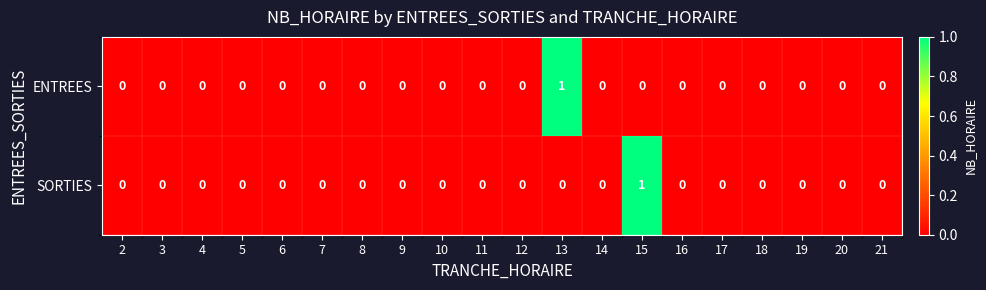

True or false: SORTIES has a value of 0 at 18.

True